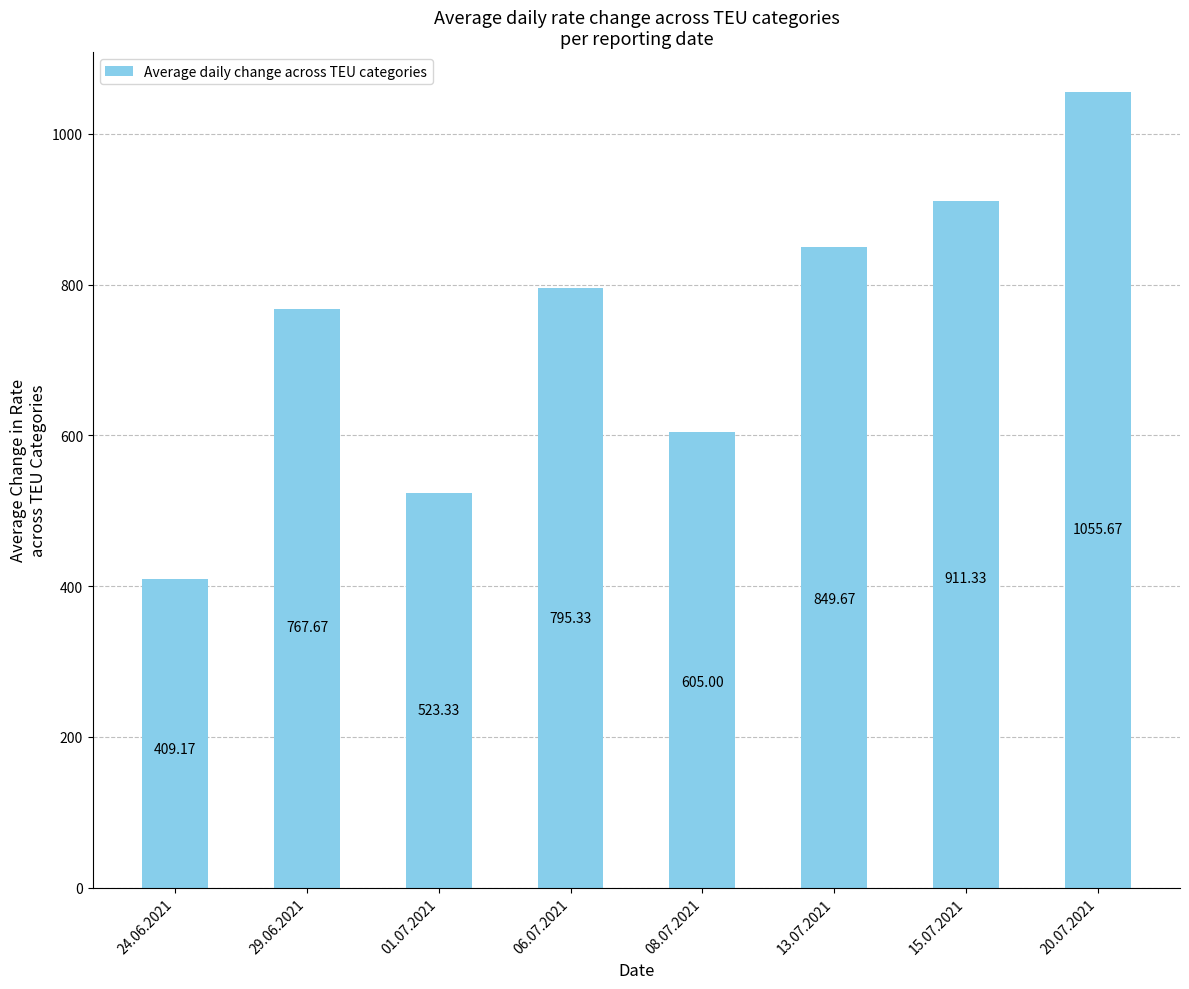

At which category does the chart reach its peak across all series?

20.07.2021